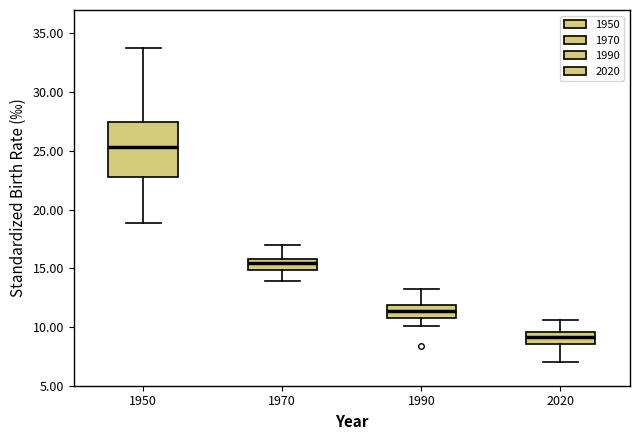

Where is the lower edge of the box at x = 1950 on the y-axis? The values are not printed on the chart, so give them approximately, as read against the axis.

23.0